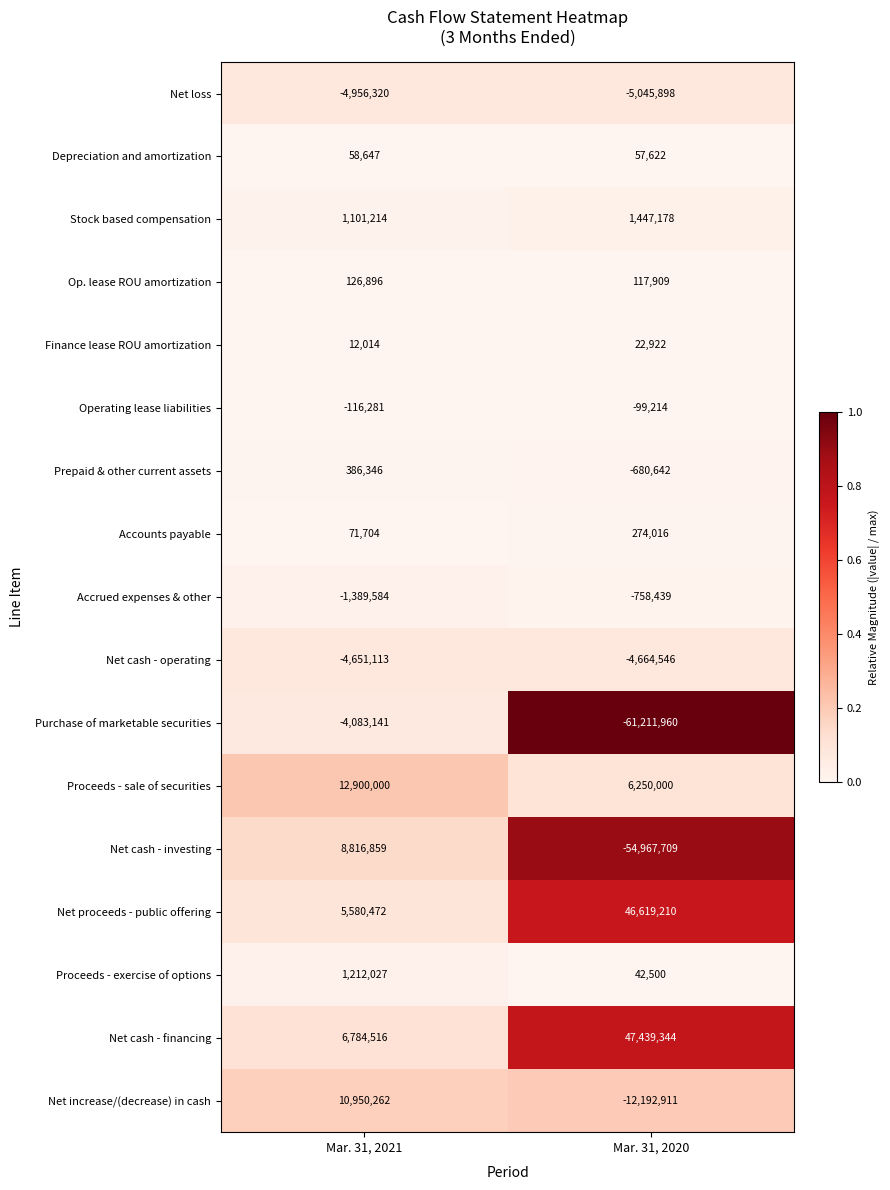

Is the value of Operating lease liabilities at Mar. 31, 2020 greater than the value of Net loss at Mar. 31, 2020?

Yes